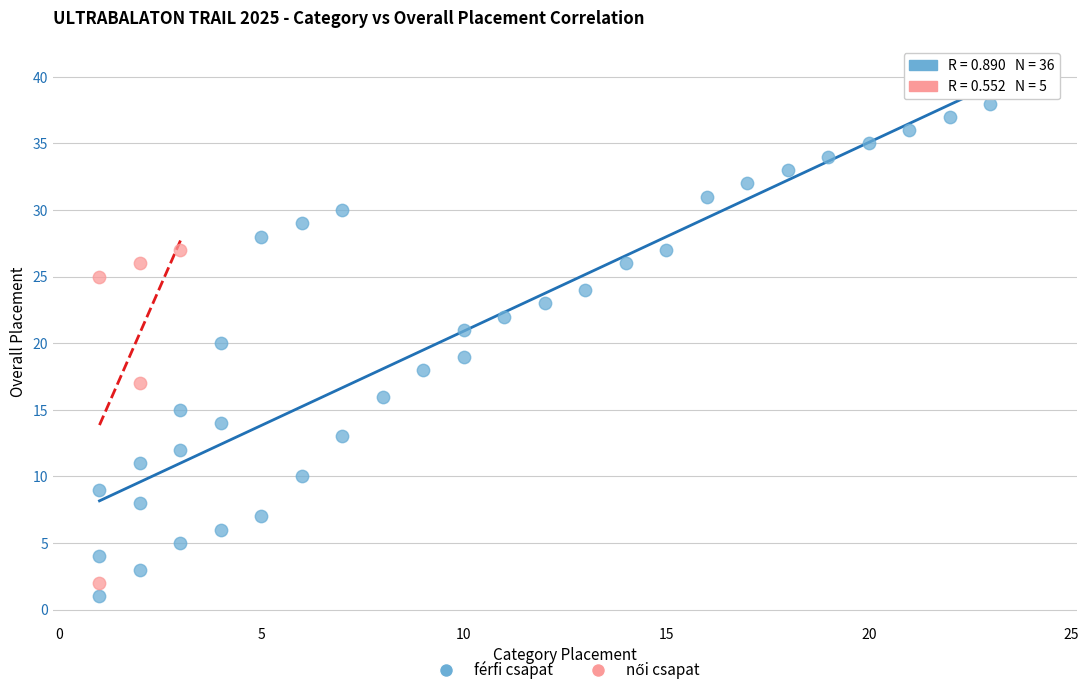

Which series has the widest spread of Y values?

férfi csapat